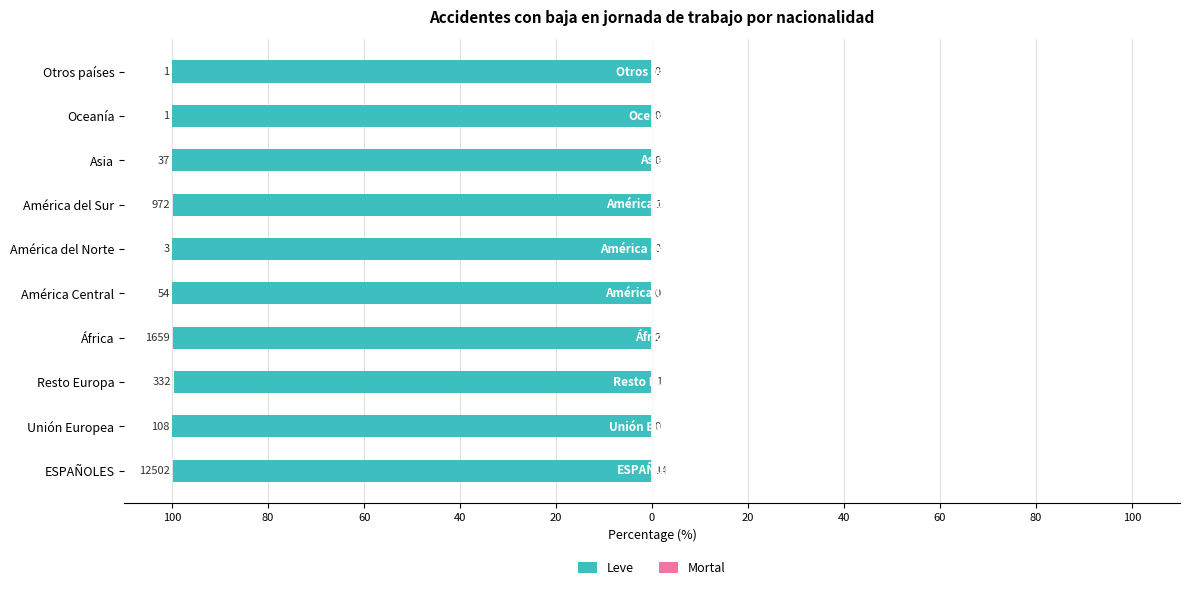

What are all the series names shown in the legend?

Leve, Mortal